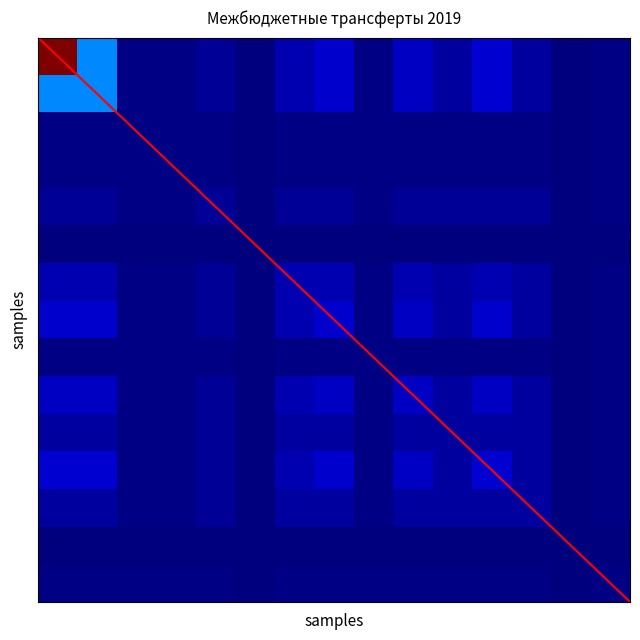

Count the number of categories in the chart.

15